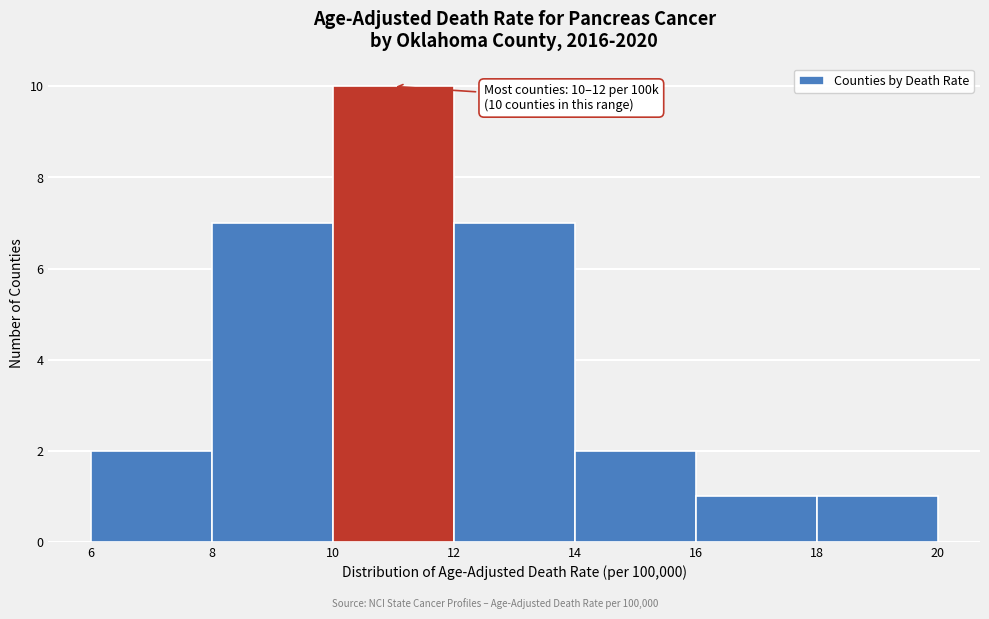

Over which range of the x-axis is the bar tallest?

10 to 12